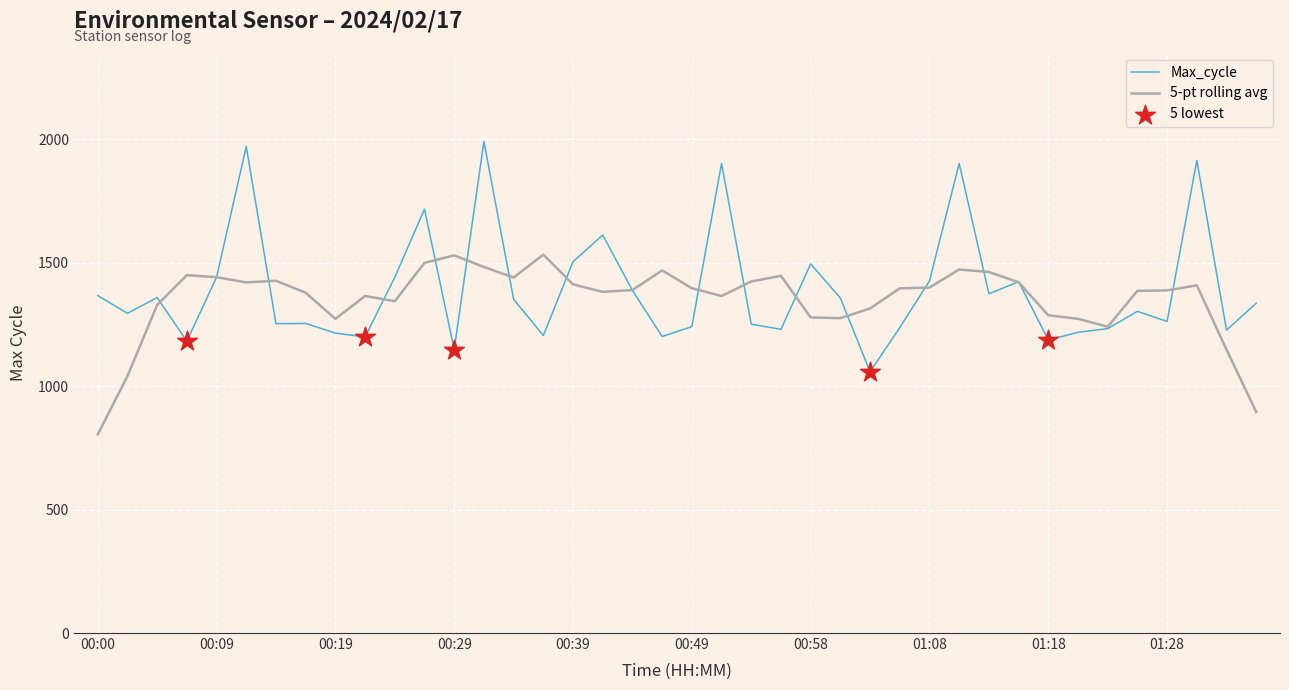

Which series has the largest range (max minus min)?

Max_cycle